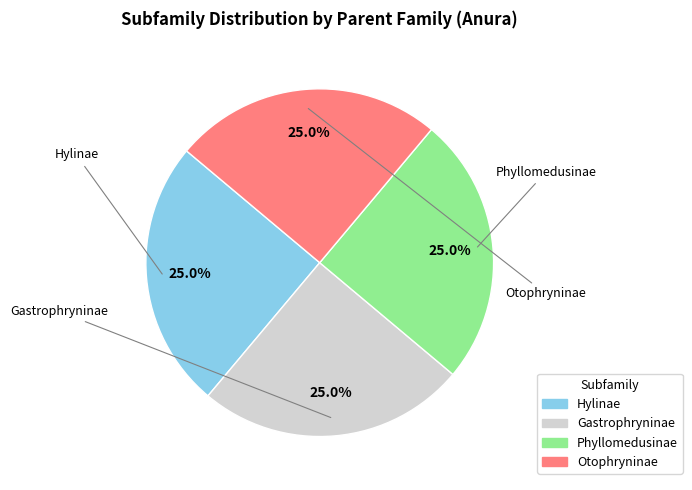

Does Phyllomedusinae represent more than half of the total?

No